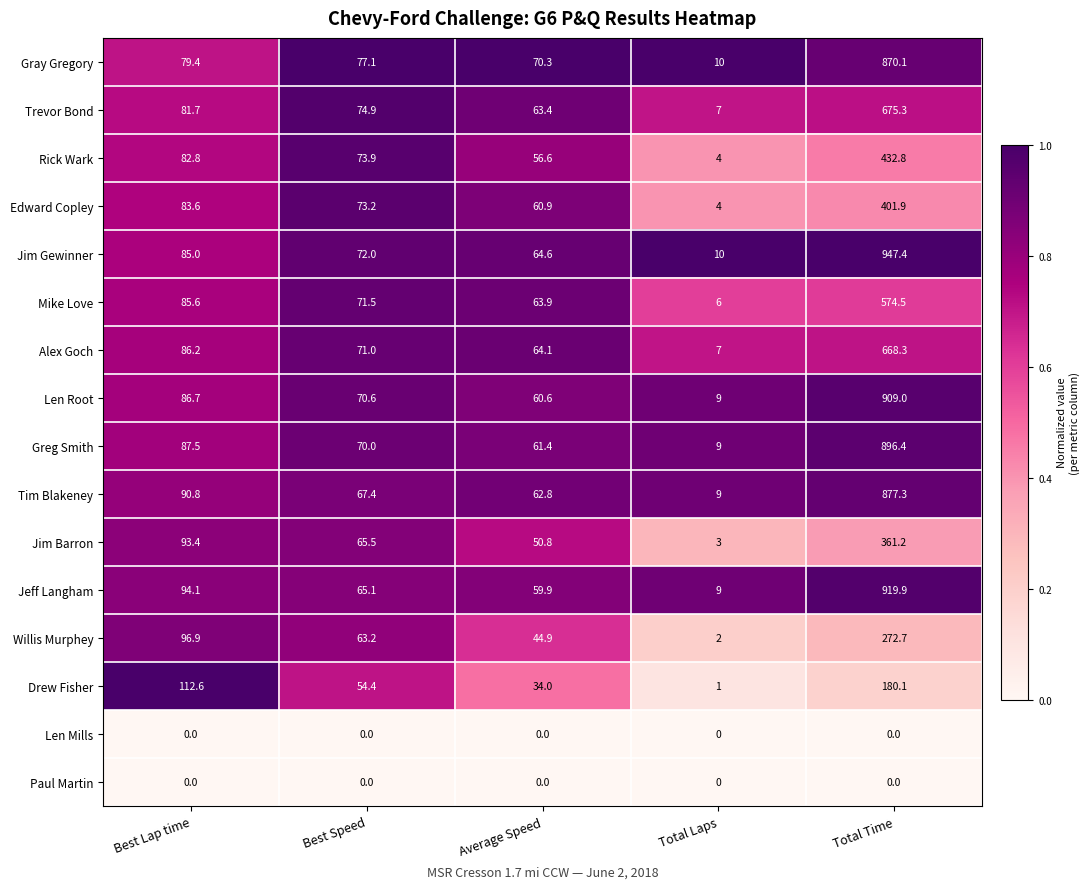

What is the total value across all series at Total Laps?

90.0